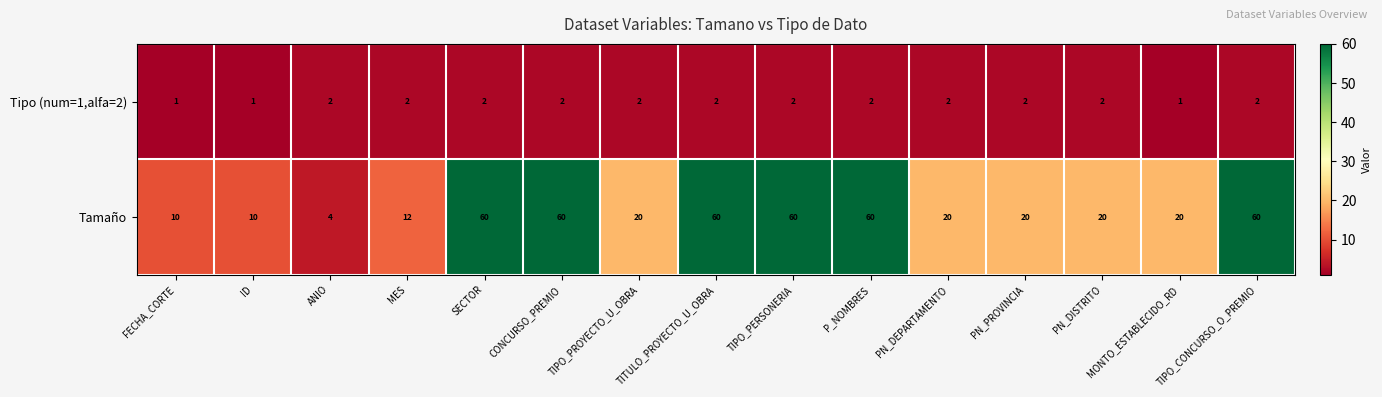

What is the sum of all Tamaño values?

496